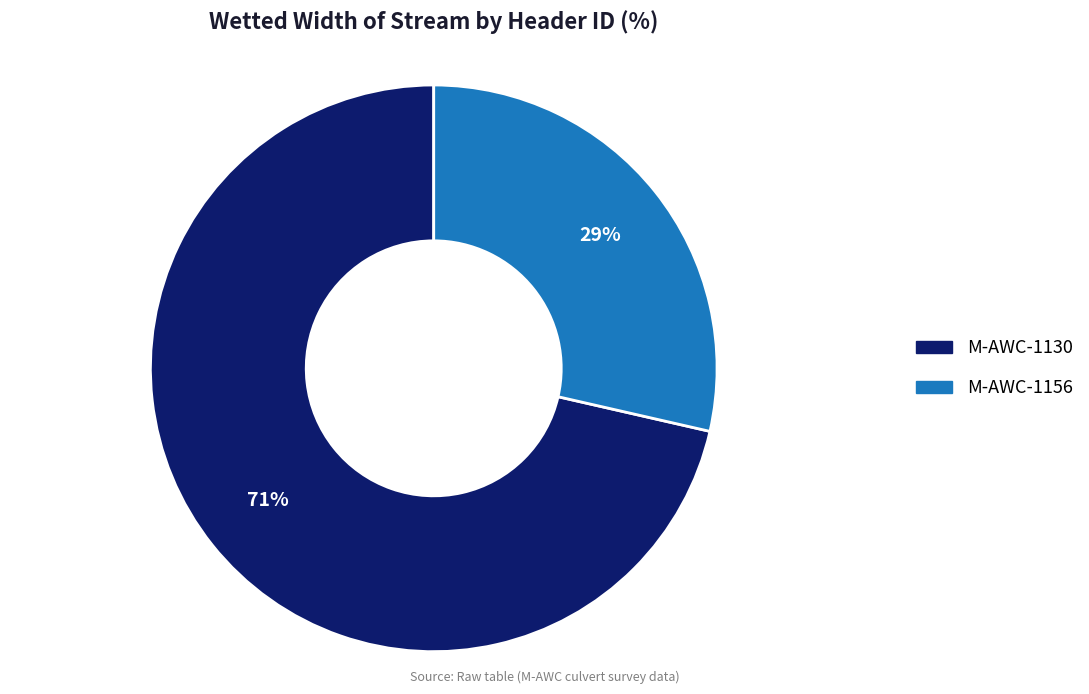

What is the smallest slice in the pie chart?

M-AWC-1156